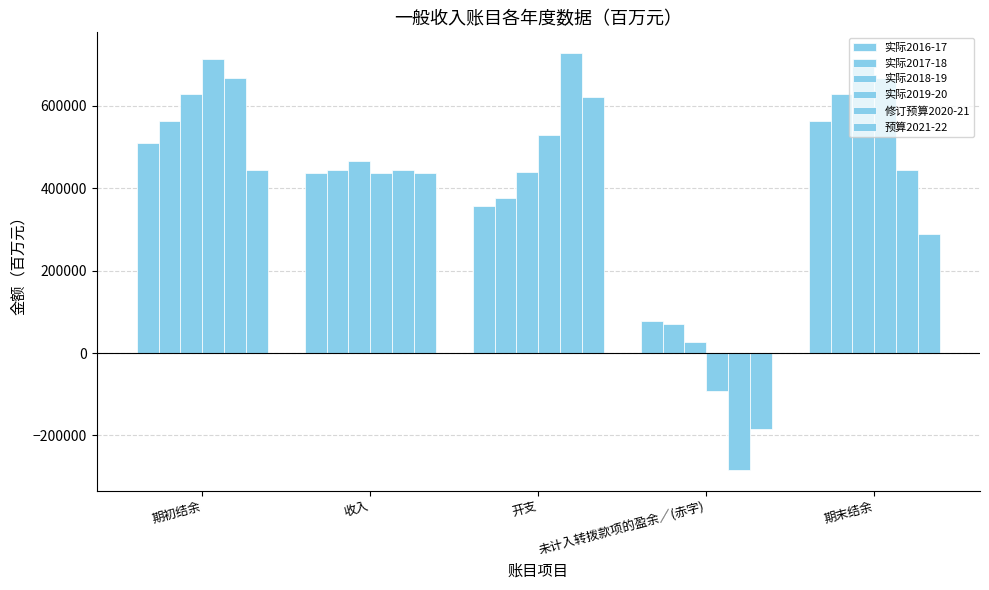

What is the value of the 实际2019-20 bar at the 4th from the left?

-92276